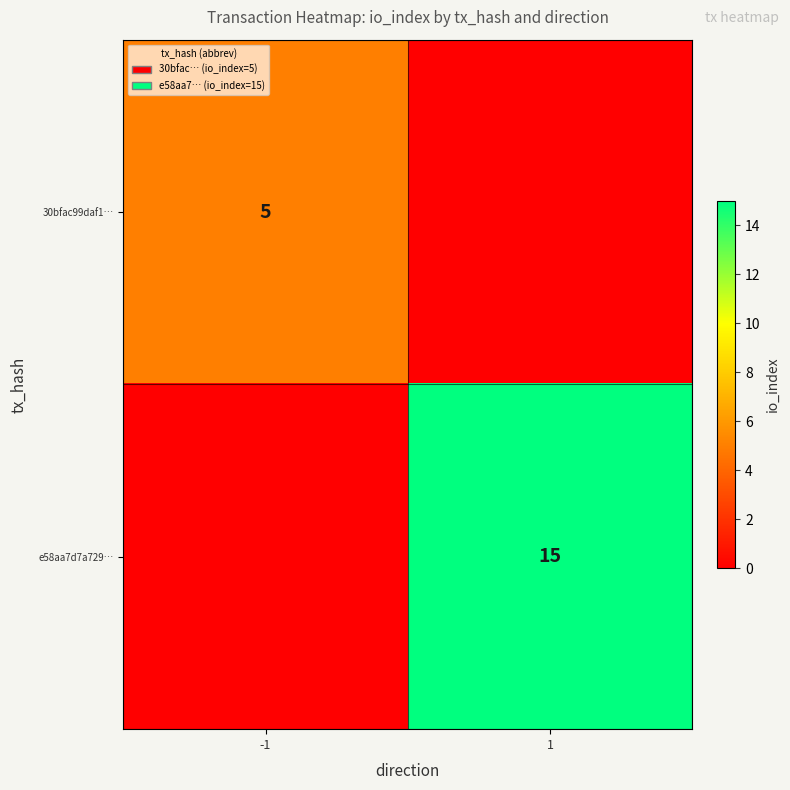

True or false: e58aa7d7a729… has a value of 15 at 1.

True